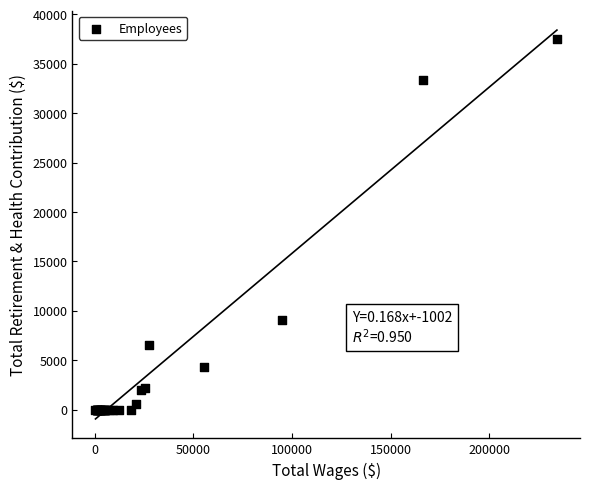

What Y value in the scatter plot is closest to 18734?

9107